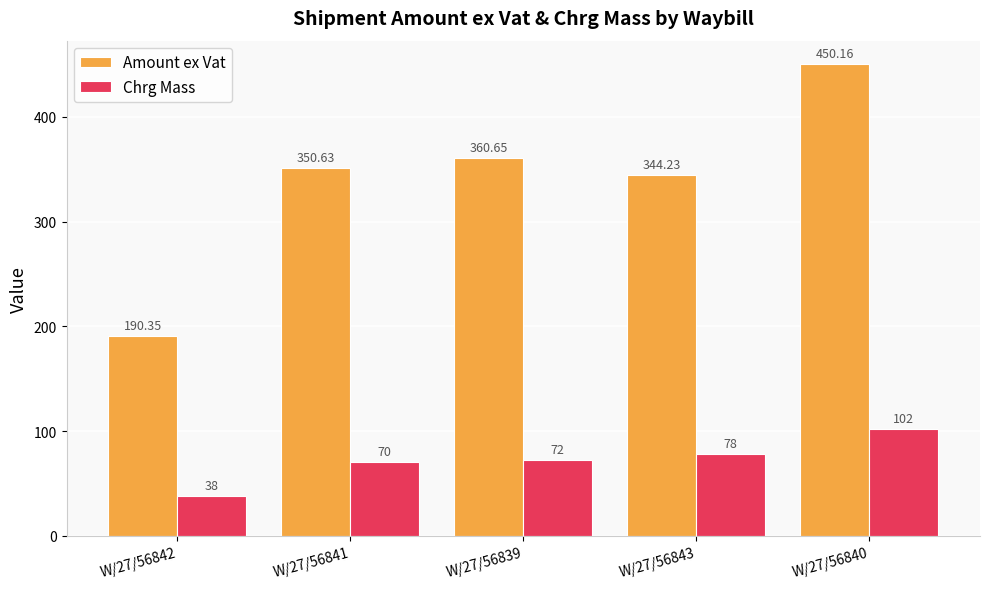

At which category is the sum across all series the highest?

W/27/56840